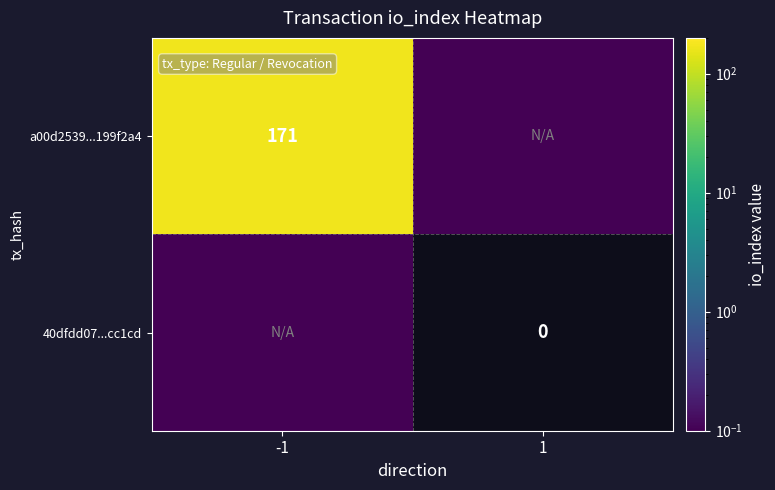

At which label is 40dfdd07...cc1cd closest to 0?

1